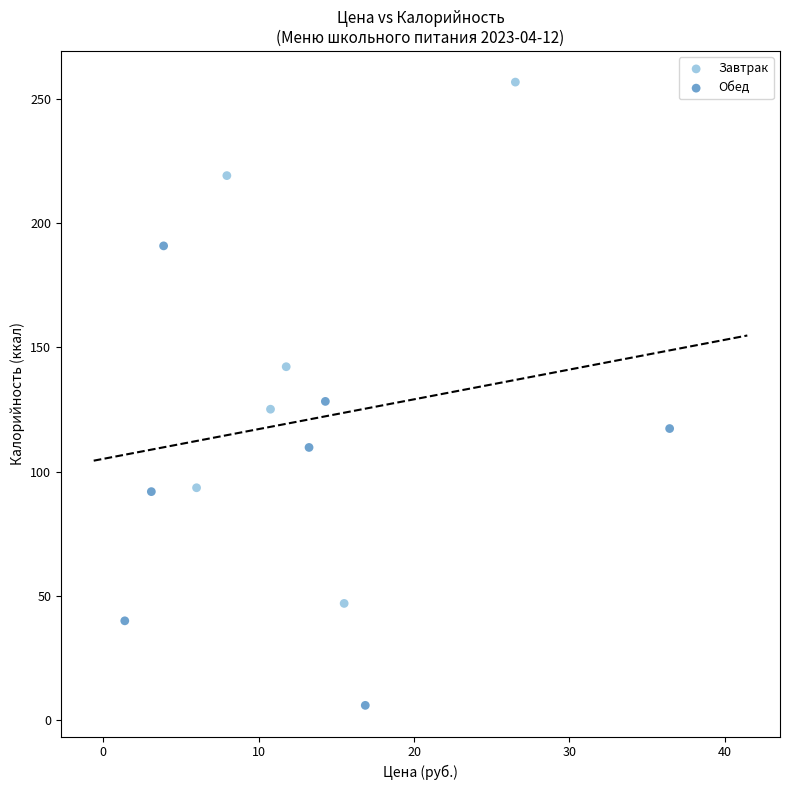

What are all the series names shown in the legend?

Завтрак, Обед